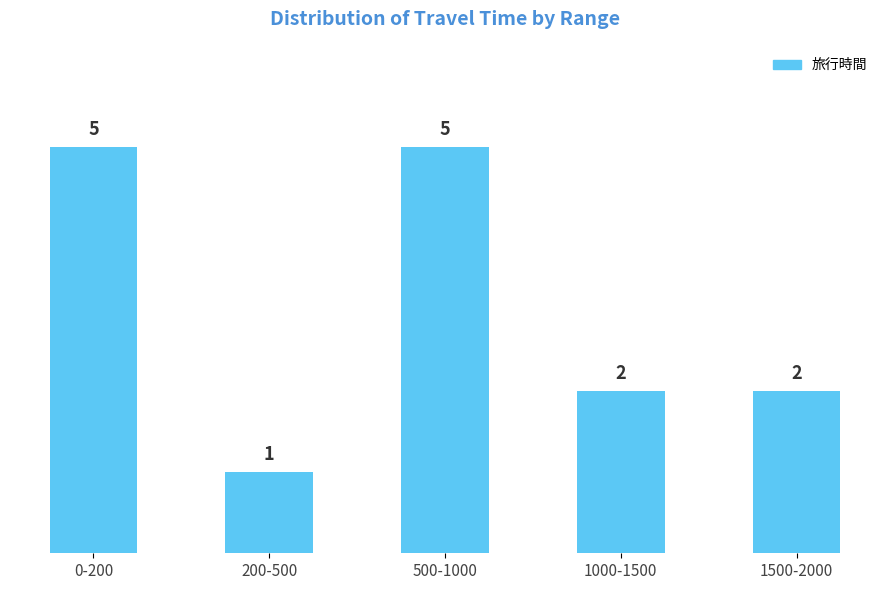

Reading left to right, what are all the values shown in this chart?

0-200=5	200-500=1	500-1000=5	1000-1500=2	1500-2000=2